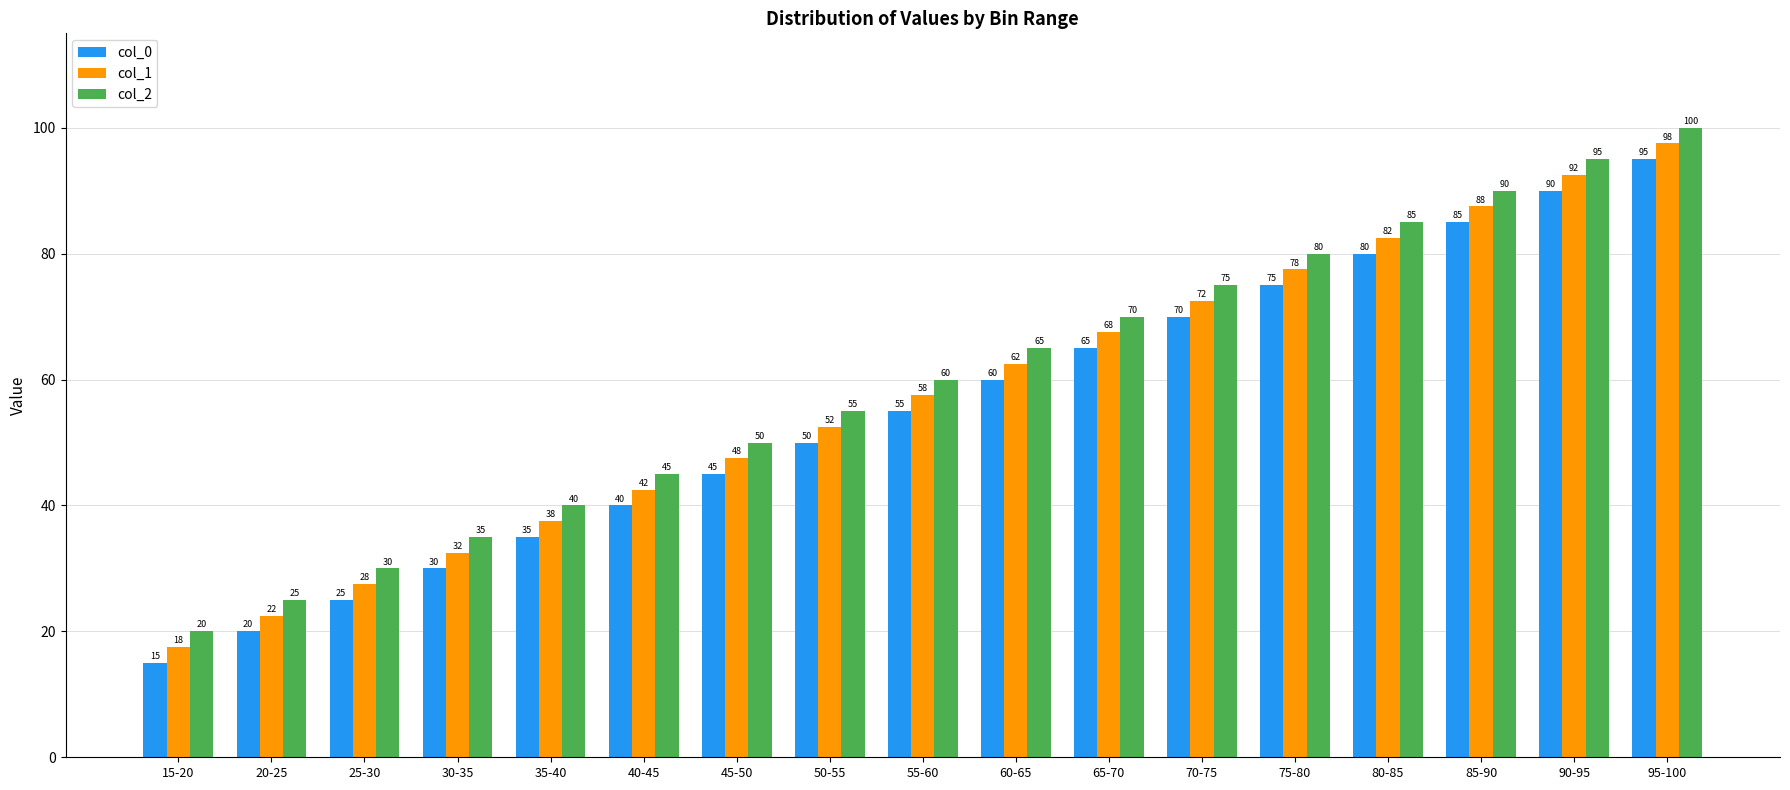

Count the number of data series in this chart.

3